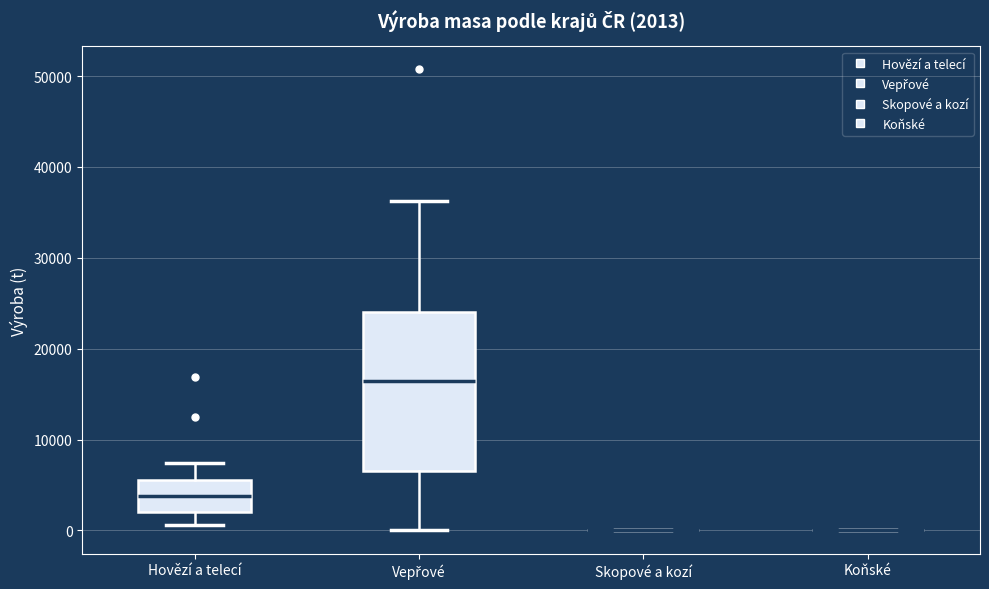

Comparing the boxes themselves (not the whiskers), which one is the tallest?

Vepřové